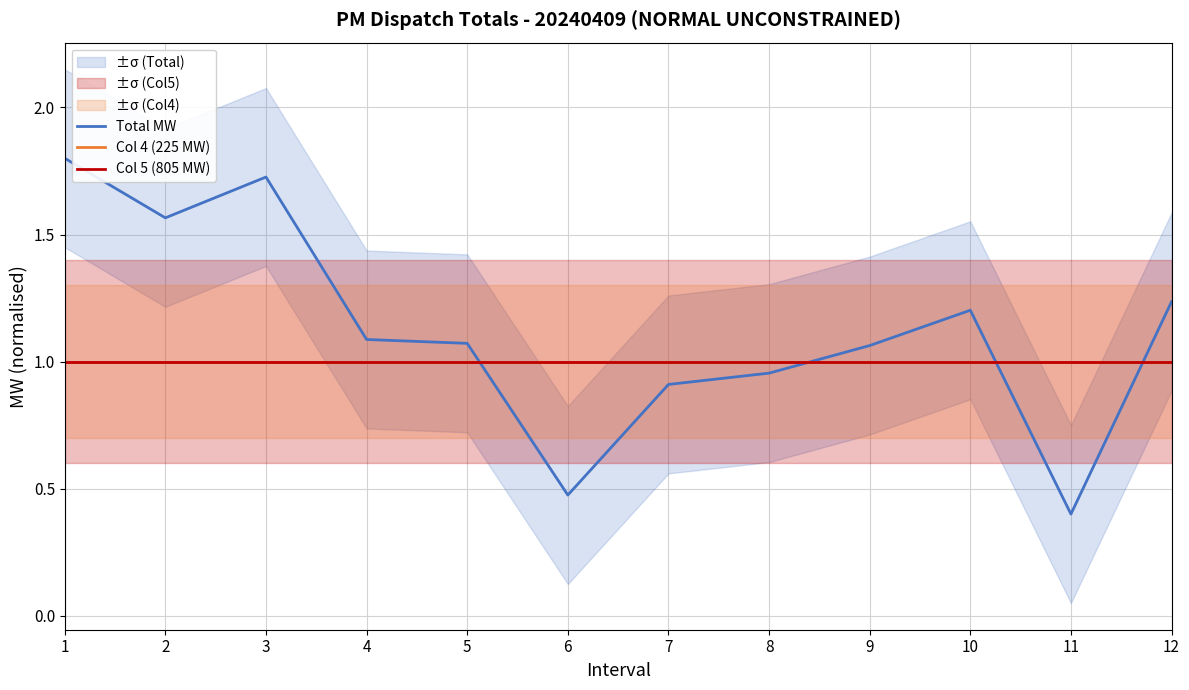

At how many categories does at least one series exceed 0?

12